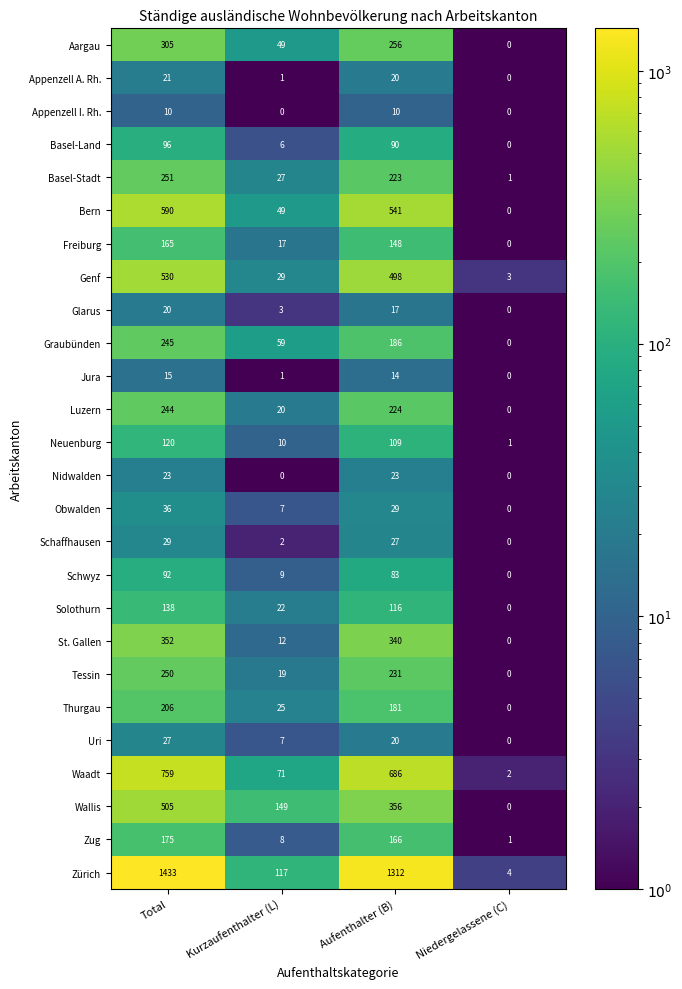

What is the difference between the maximum and minimum values in the Bern series?

590